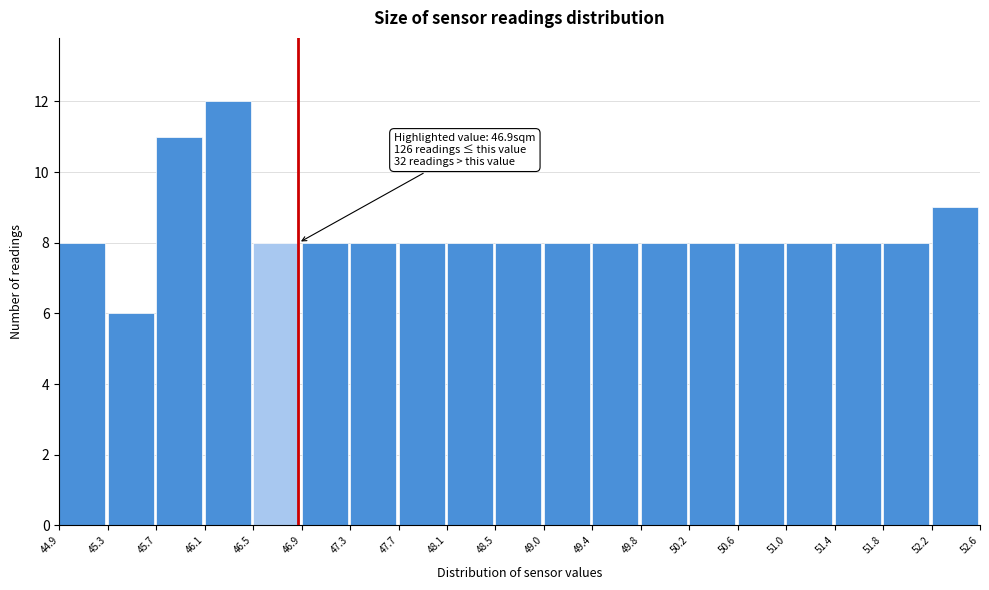

Which range on the x-axis has the tallest bar?

46.1 to 46.5